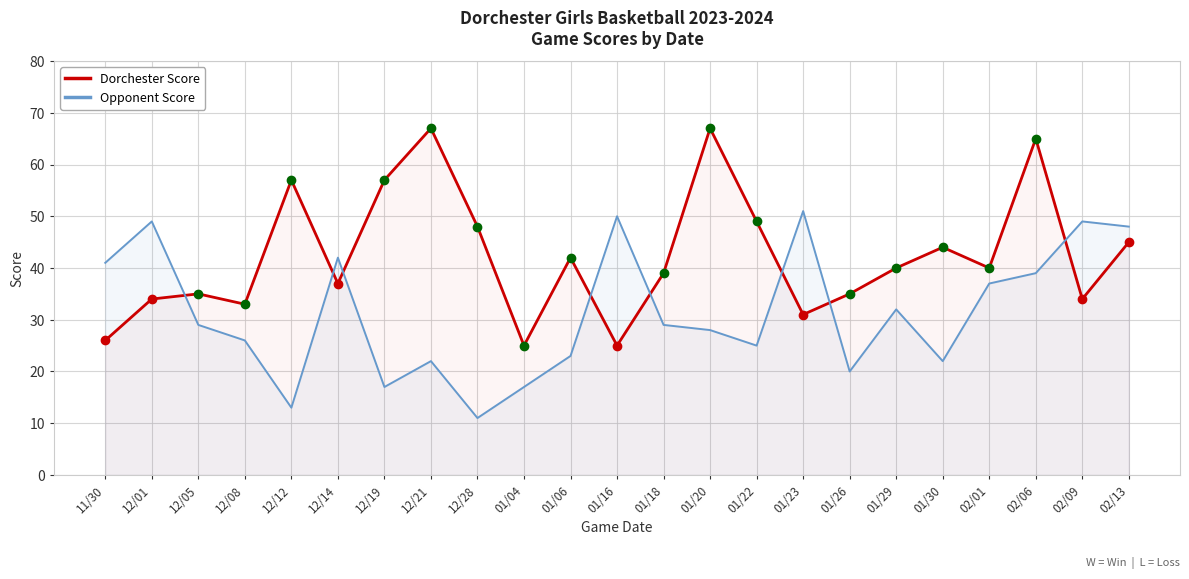

True or false: Opponent Score has a value of 16 at 01/18.

False